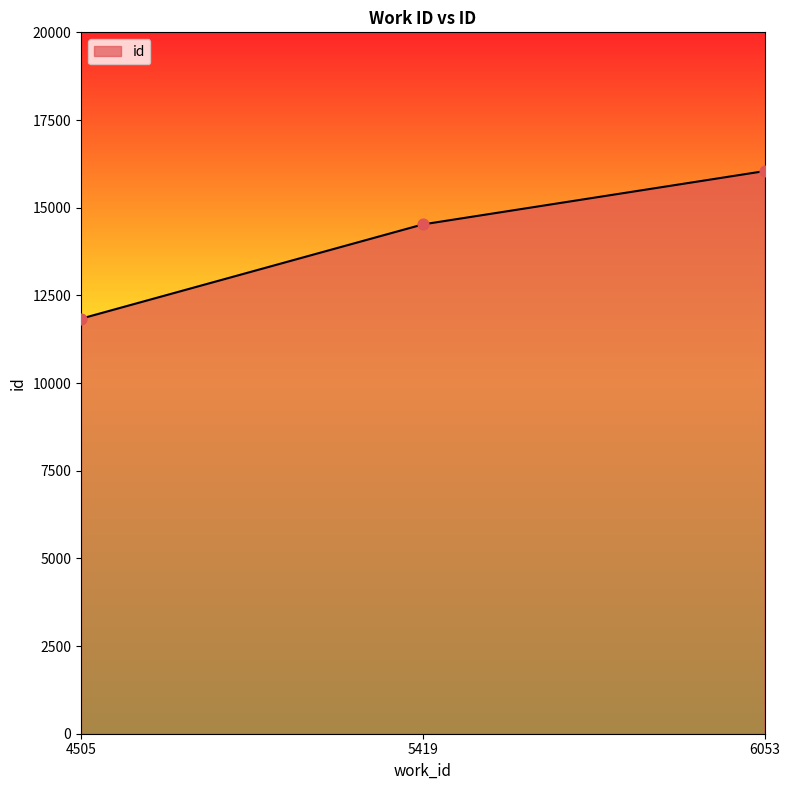

What is the change in value from 4505 to 6053?

+4208